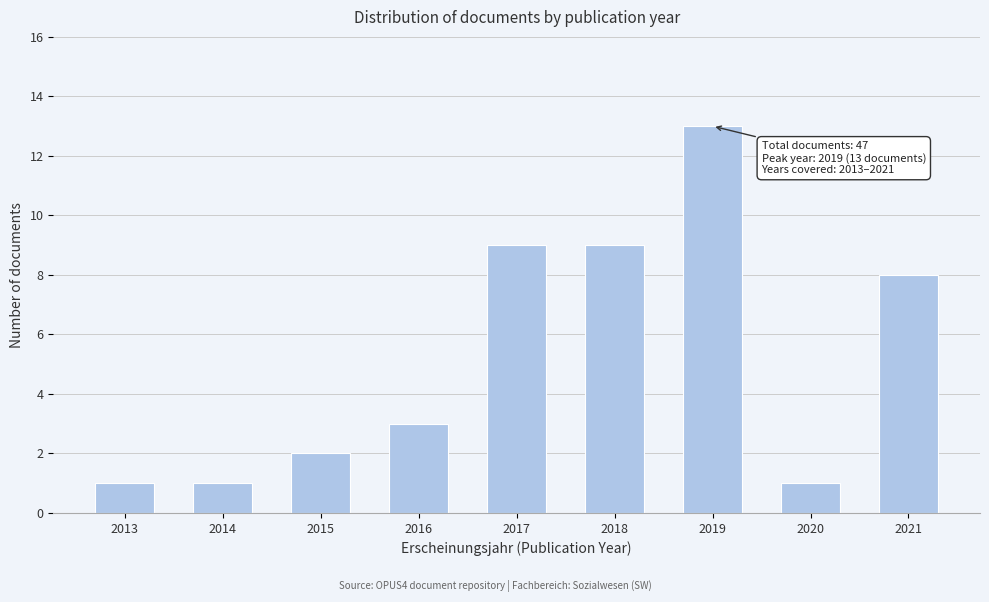

Reading left to right, list all the values displayed in this chart.

1	1	2	3	9	9	13	1	8